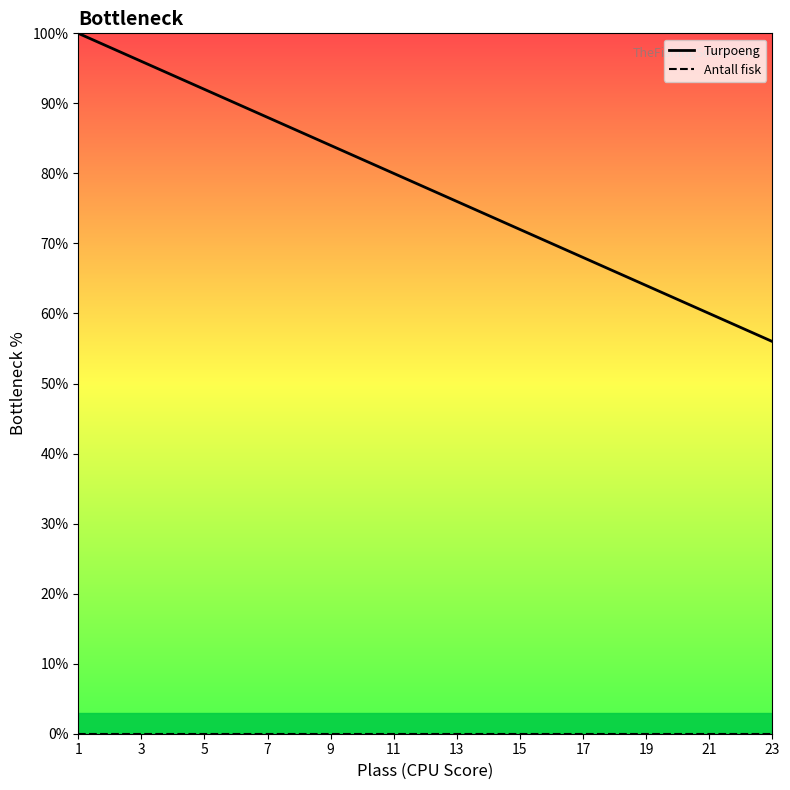

At how many categories does at least one series exceed 5?

23